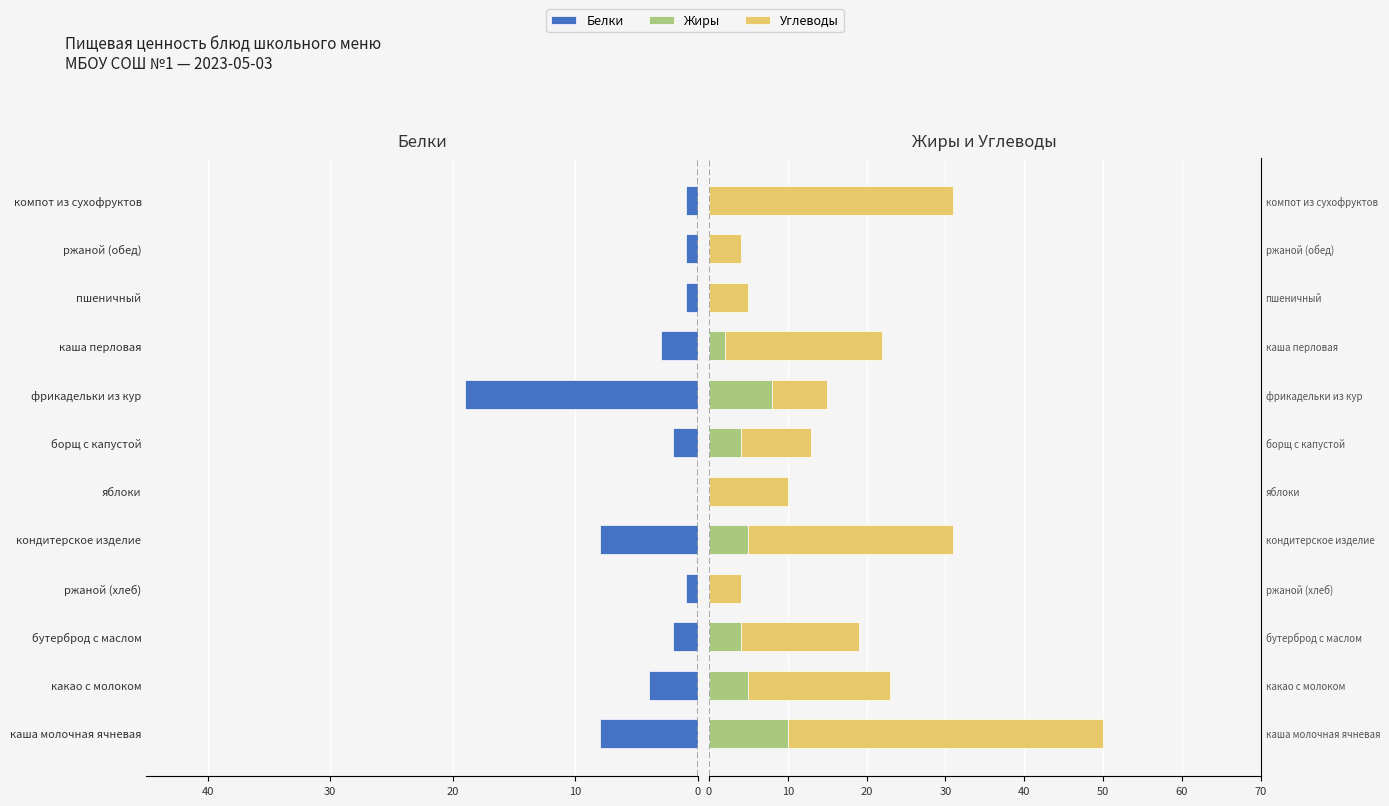

Between бутерброд с маслом and каша молочная ячневая, which is larger?

бутерброд с маслом